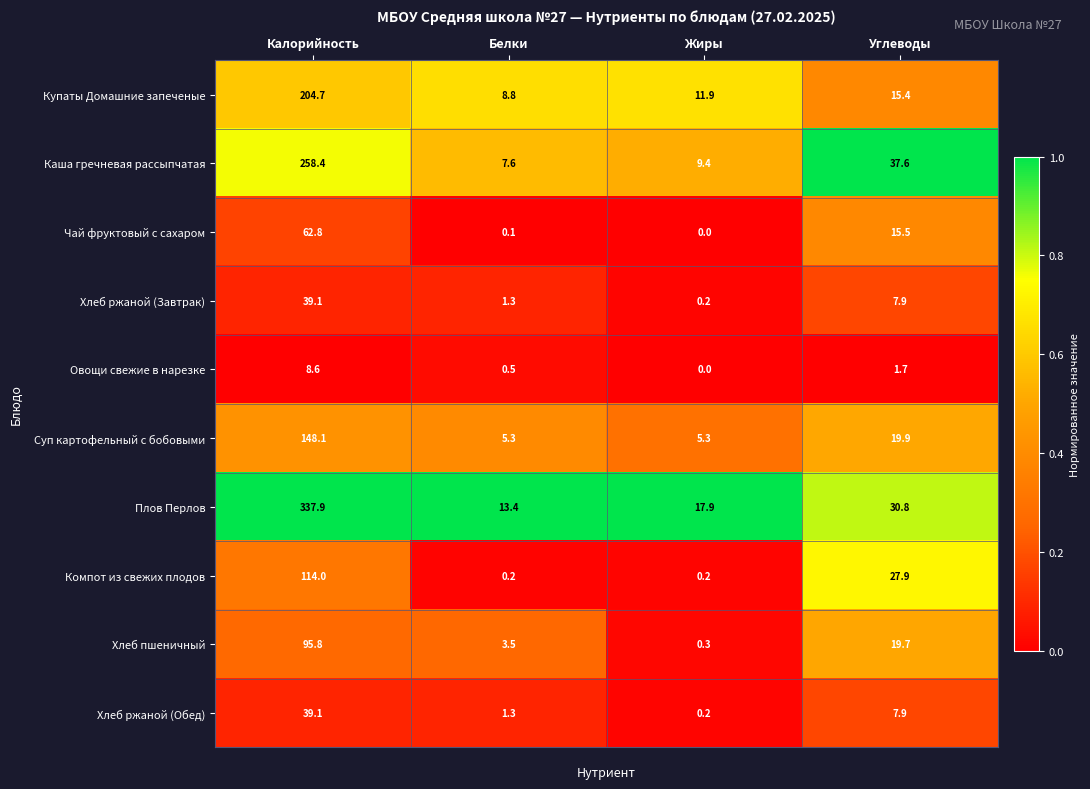

Is it true that Купаты Домашние запеченые equals 3.4 at Белки?

False